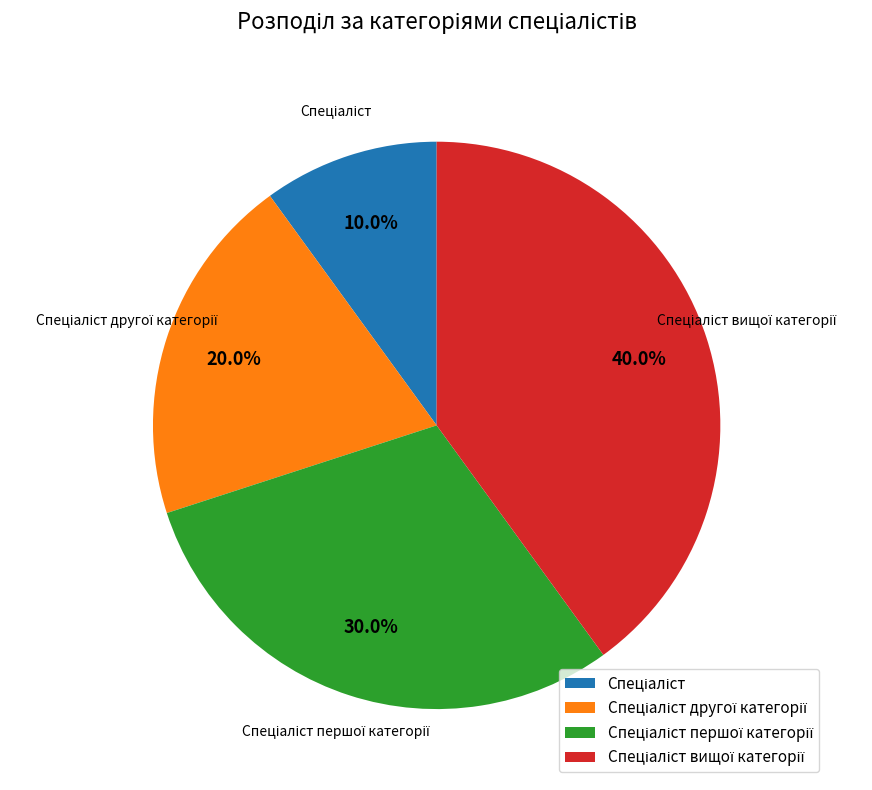

Is there any slice that represents more than half of the pie?

No